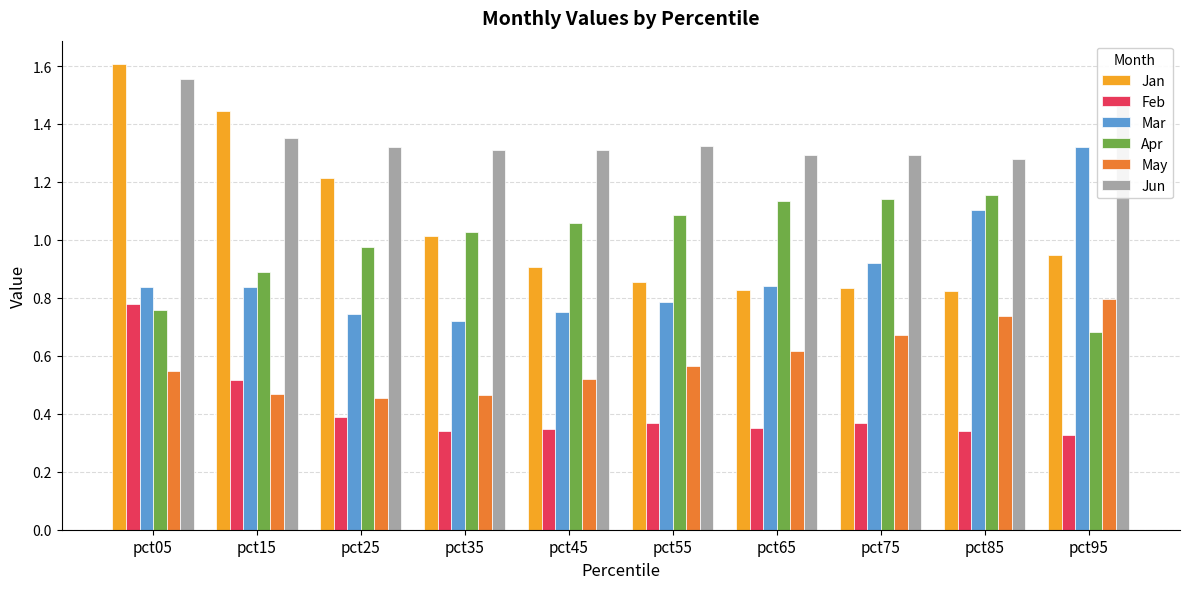

Which series changed the most between pct15 and pct25?

Jan